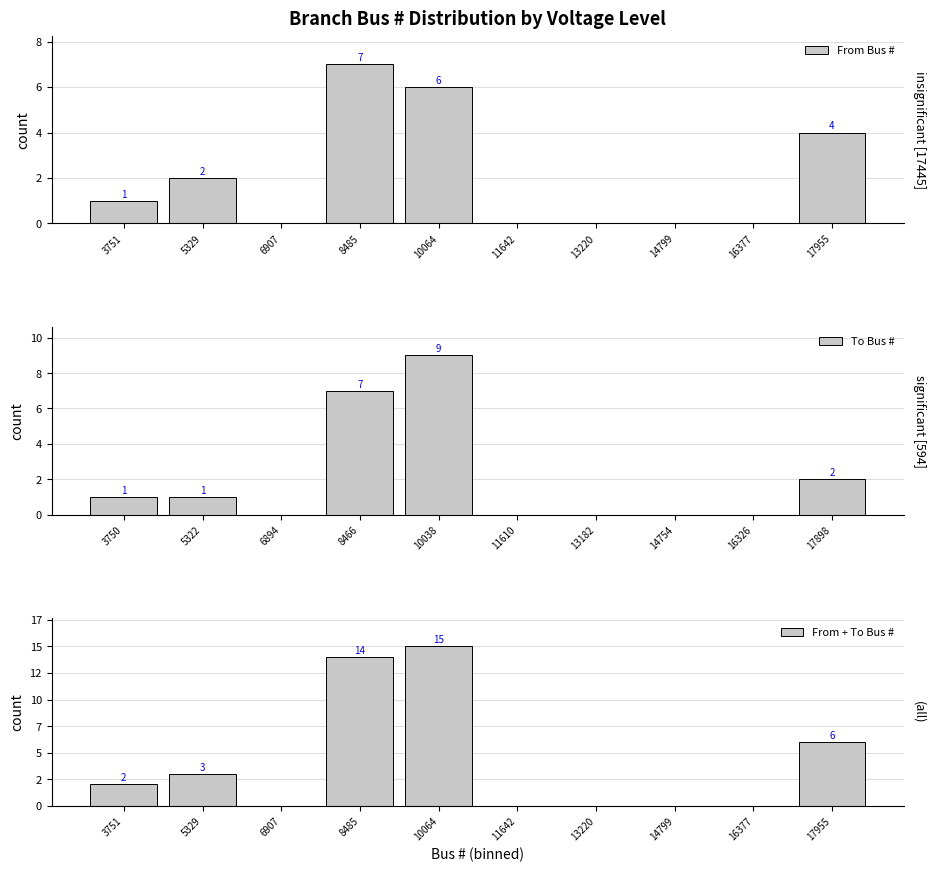

List the series in order of their peak value, lowest first.

From Bus #, To Bus #, From + To Bus #